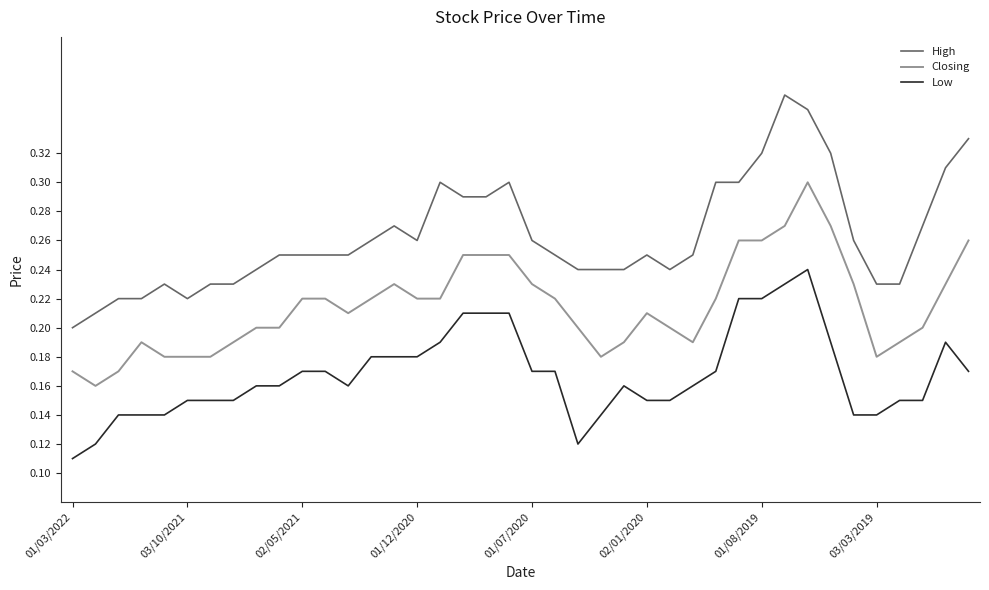

List the series in order of their overall mean, highest first.

High, Closing, Low